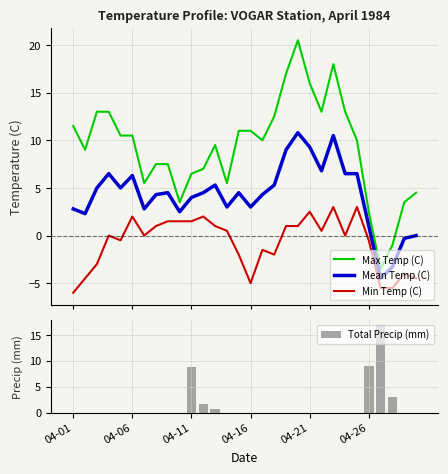

How many positive values does the Min Temp (C) series have?

14